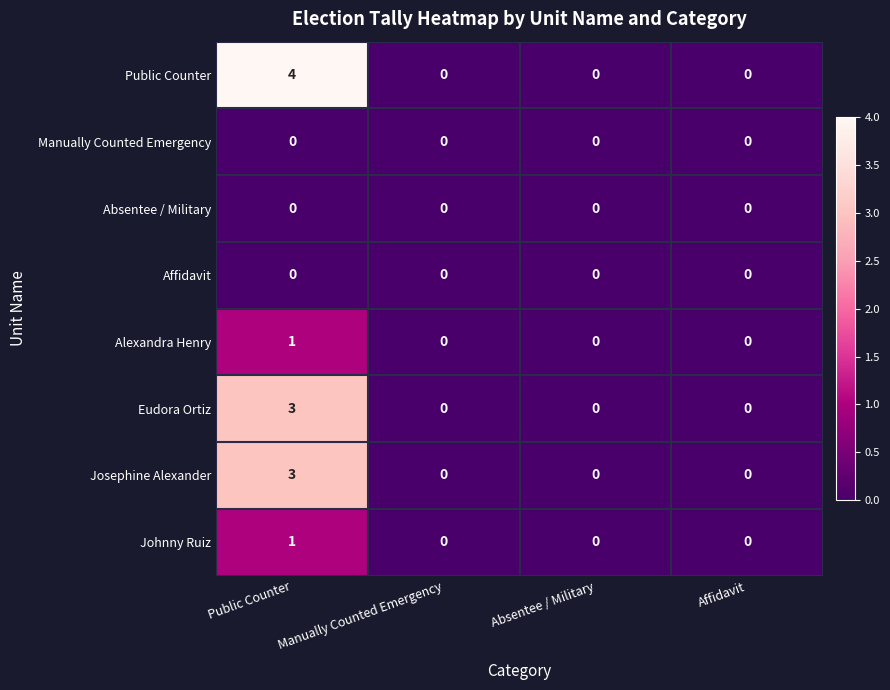

Which series has the largest range (max minus min)?

Public Counter